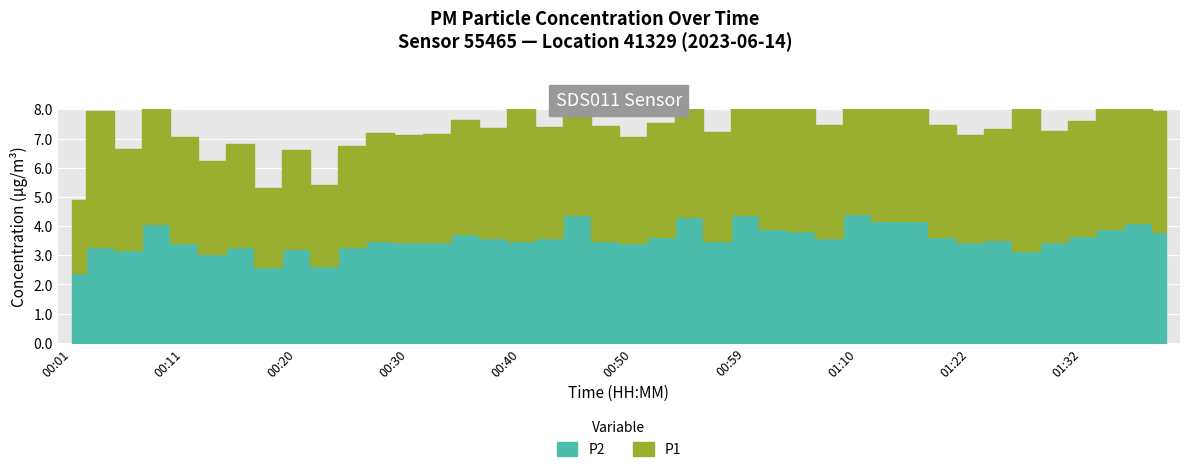

Between 01:32 and 00:03, which is larger?

00:03